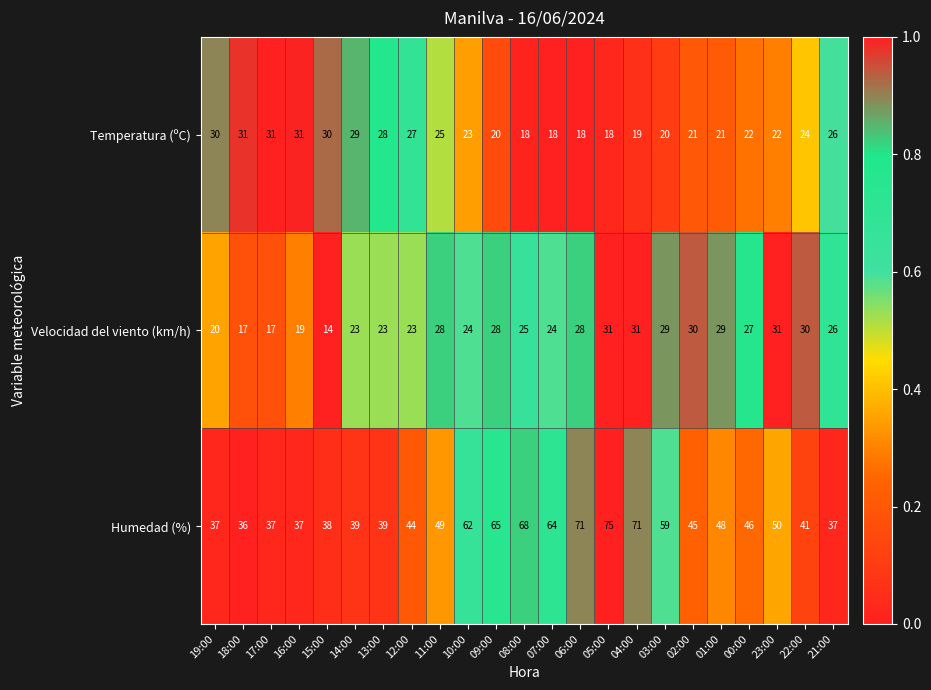

Which label corresponds to the smallest value in the chart?

15:00